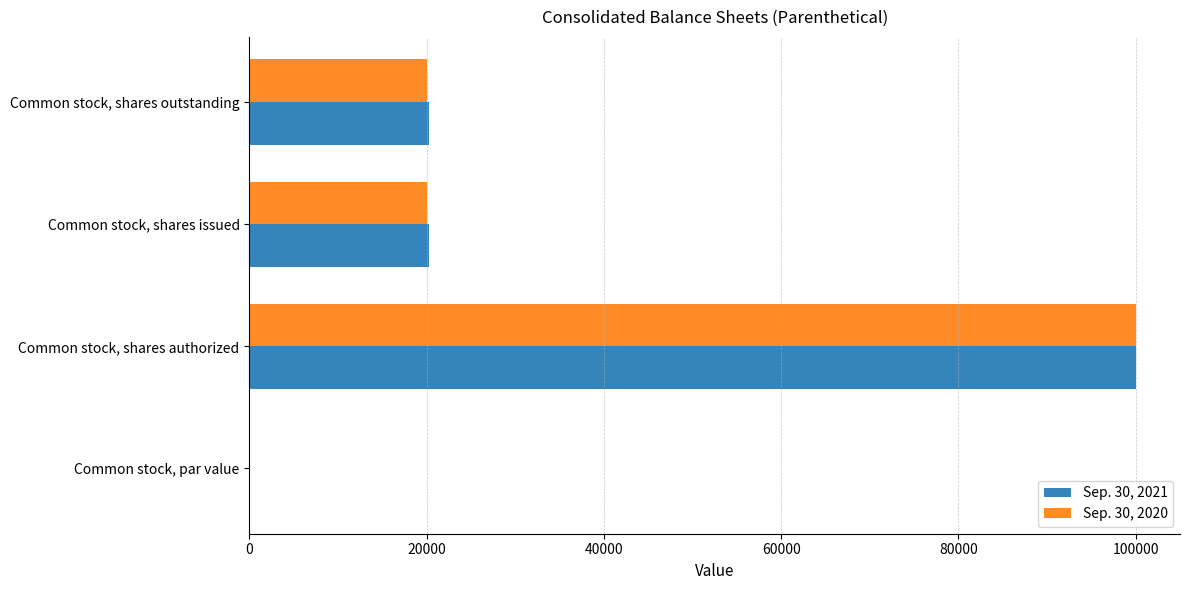

What is the sum of the Sep. 30, 2021 values at Common stock, shares authorized and Common stock, shares outstanding?

120238.0